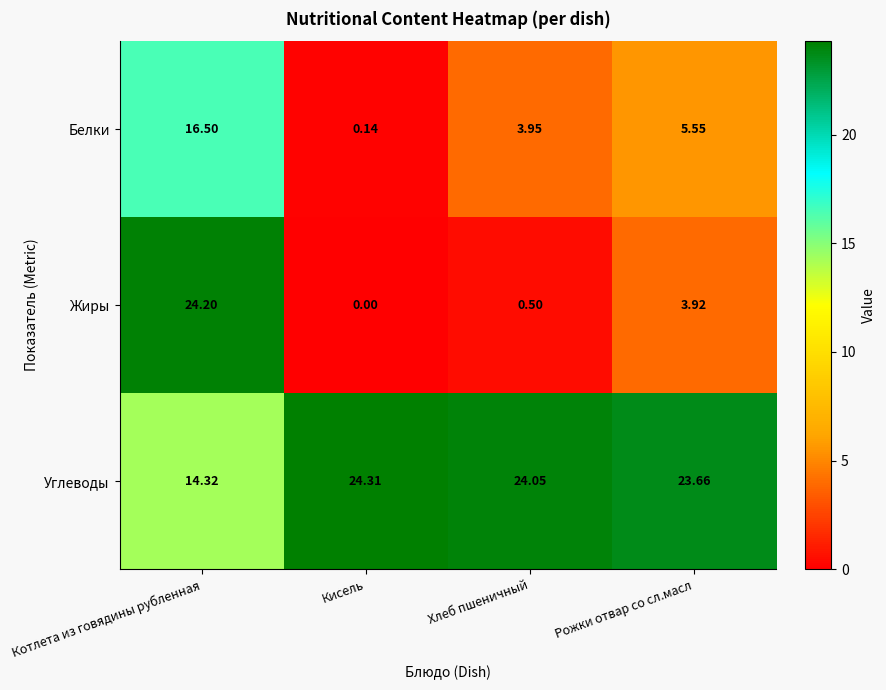

What is the difference between the highest and lowest values at Рожки отвар со сл.масл?

19.7